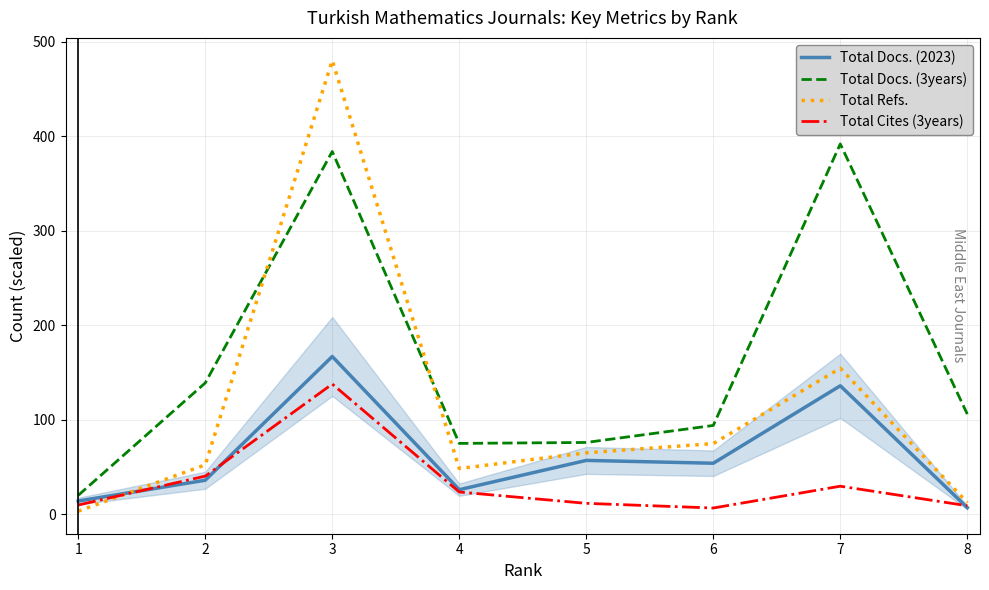

Is this an area chart (filled region under the line)?

No